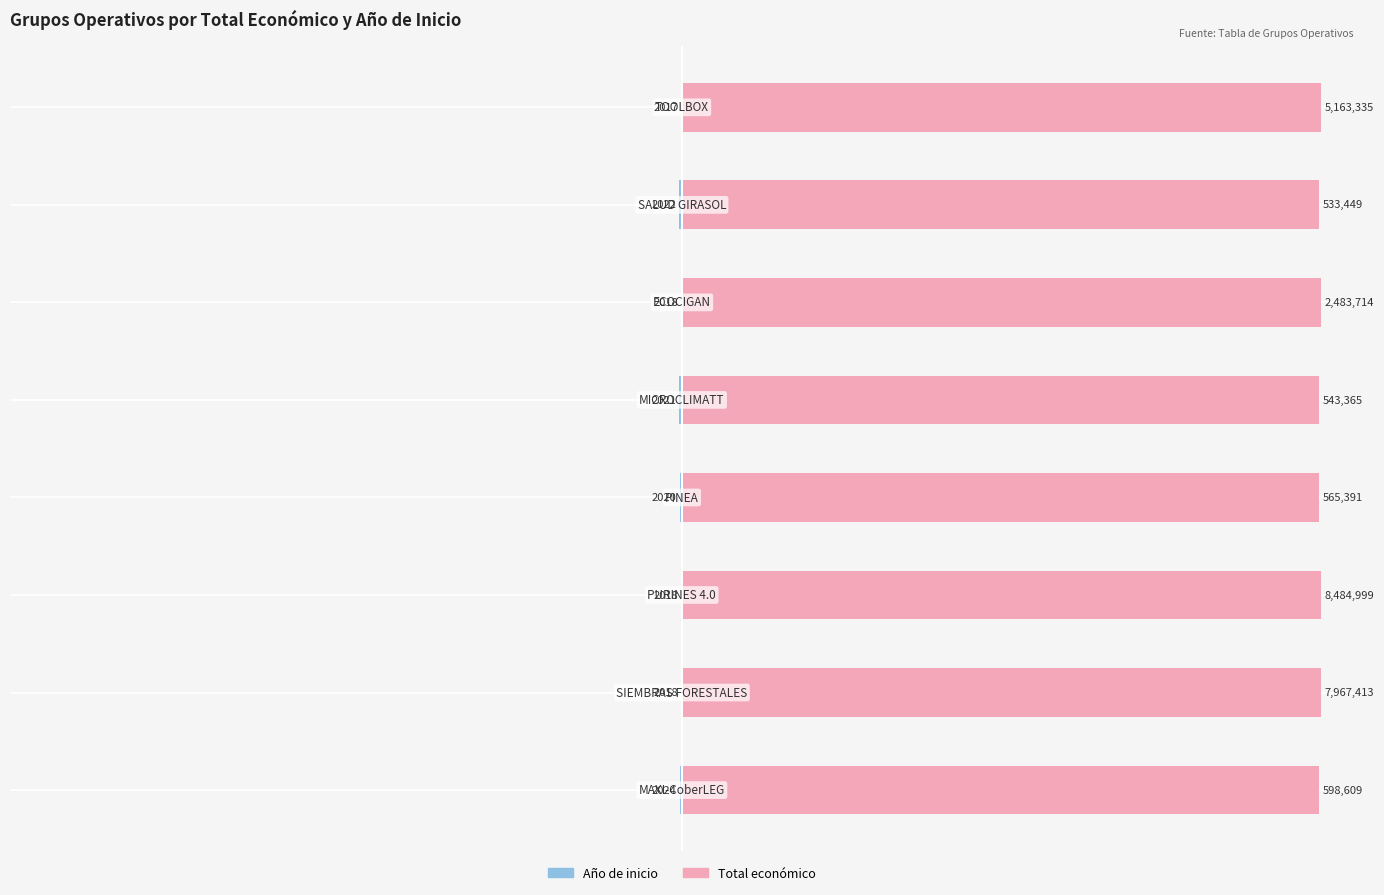

The Año de inicio series shows -0.0 at 7. True or false?

True